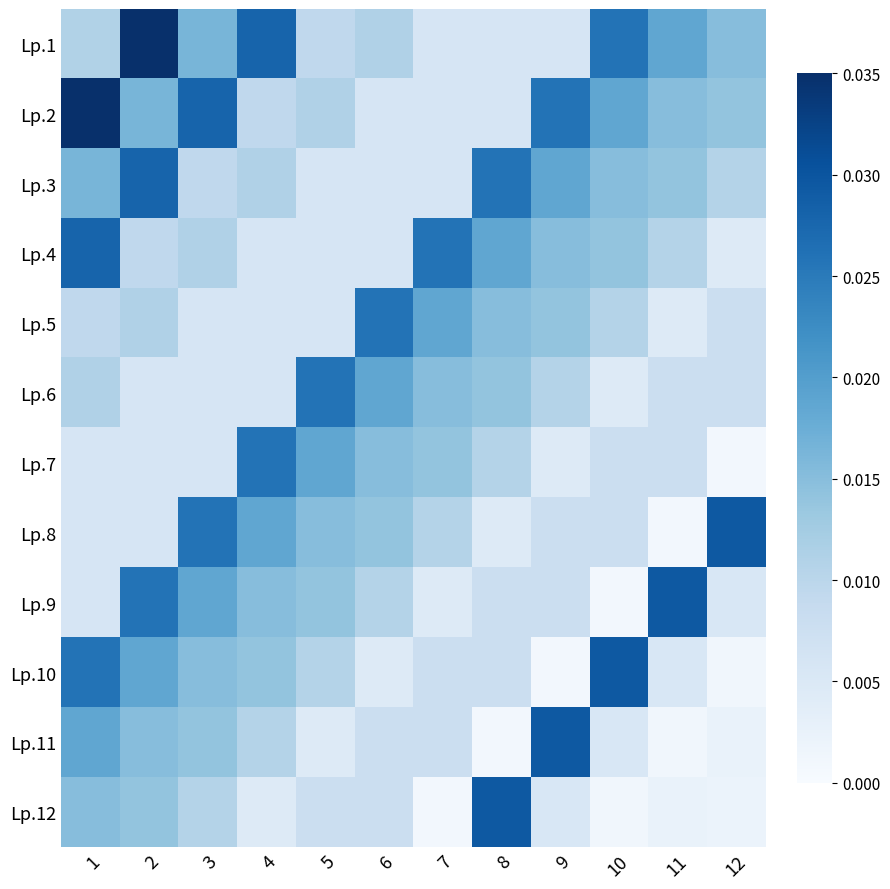

Which has a higher value, 2 or 6?

2